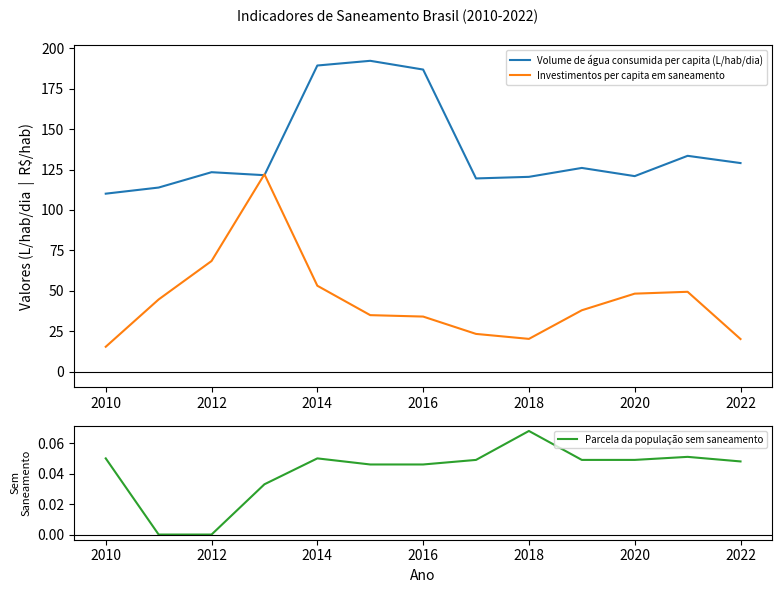

The Investimentos per capita em saneamento series shows 62.9 at 2020. True or false?

False